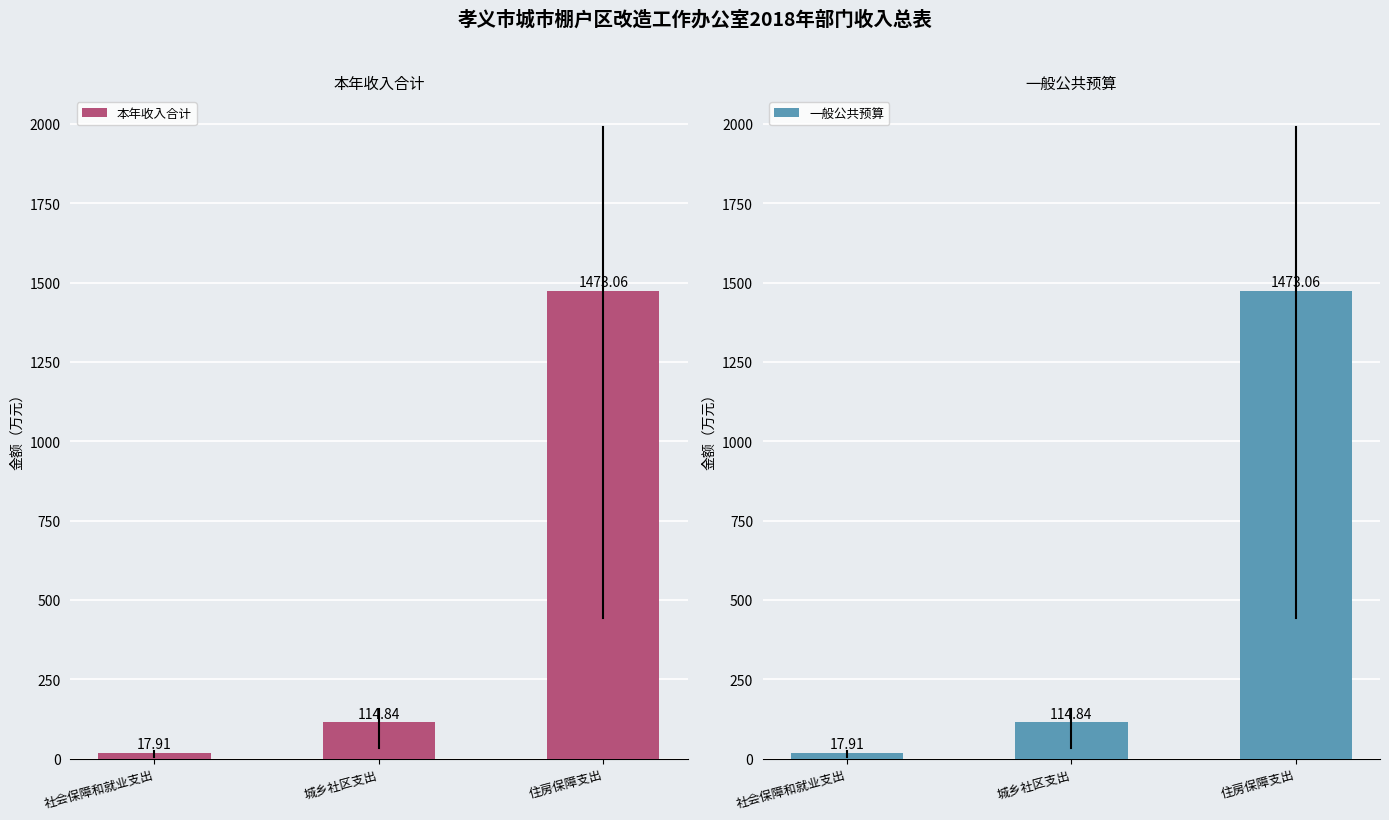

Reading left to right, list all the values displayed in this chart.

本年收入合计: 社会保障和就业支出=17.9	城乡社区支出=114.8	住房保障支出=1473.1
一般公共预算: 社会保障和就业支出=17.9	城乡社区支出=114.8	住房保障支出=1473.1